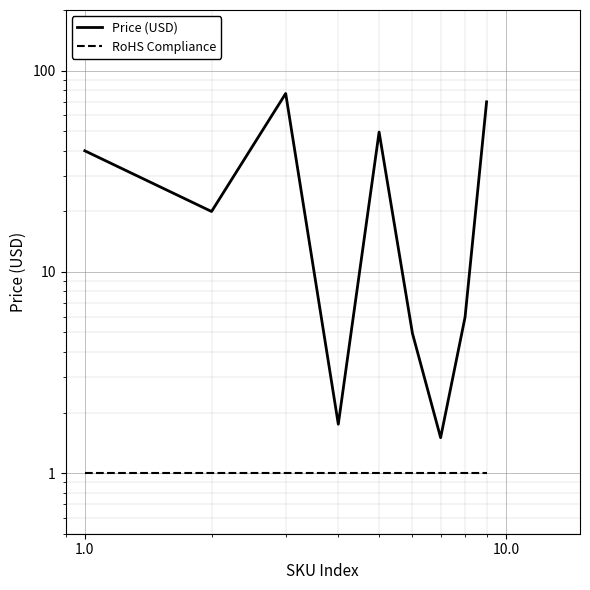

True or false: Price (USD) and RoHS Compliance cross at least once.

False